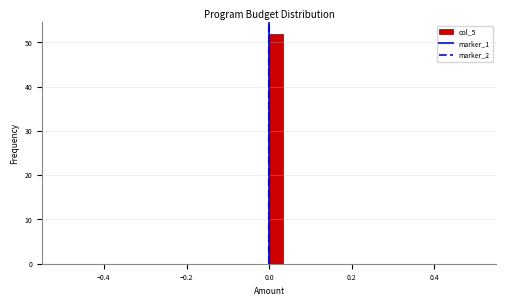

Around what value on the x-axis is the tallest bar? Give the approximate position of its centre, as read against the axis.

0.02